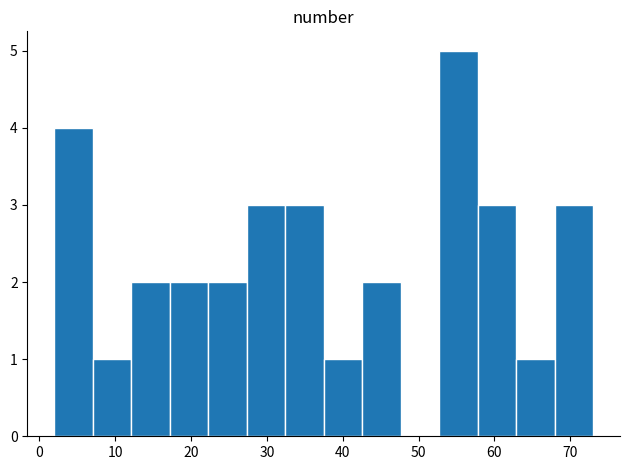

Reading left to right, transcribe this chart: for each bar, give the range it covers on the x-axis and its height. Neither the bar edges nor the heights are printed on the chart, so give them approximately, as read against the axes.

2 to 7: 4
7 to 12: 1
12 to 17: 2
17 to 22: 2
22 to 27: 2
27 to 32: 3
32 to 38: 3
38 to 43: 1
43 to 48: 2
48 to 53: 0
53 to 58: 5
58 to 63: 3
63 to 68: 1
68 to 73: 3